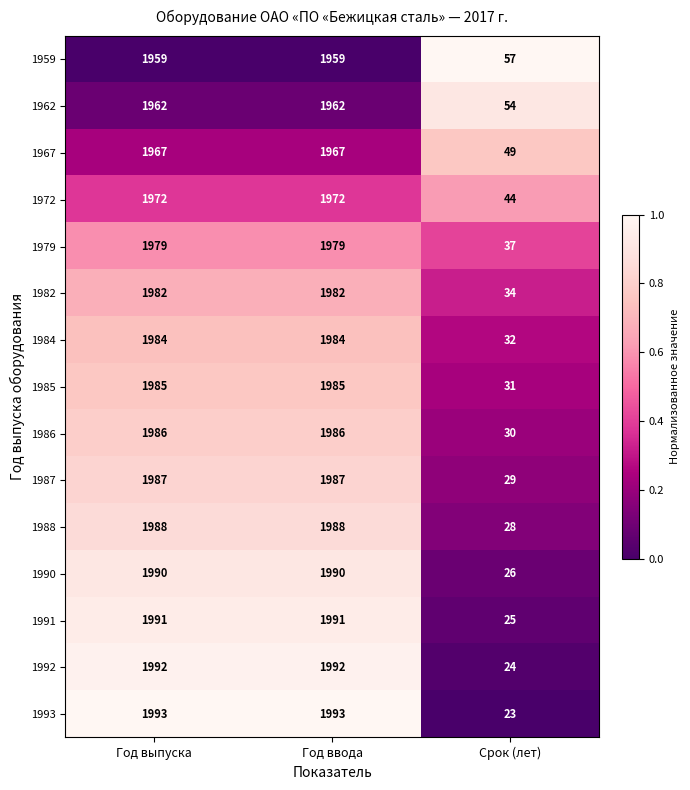

What is the difference between the 1985 values at Год выпуска and Срок (лет)?

1954